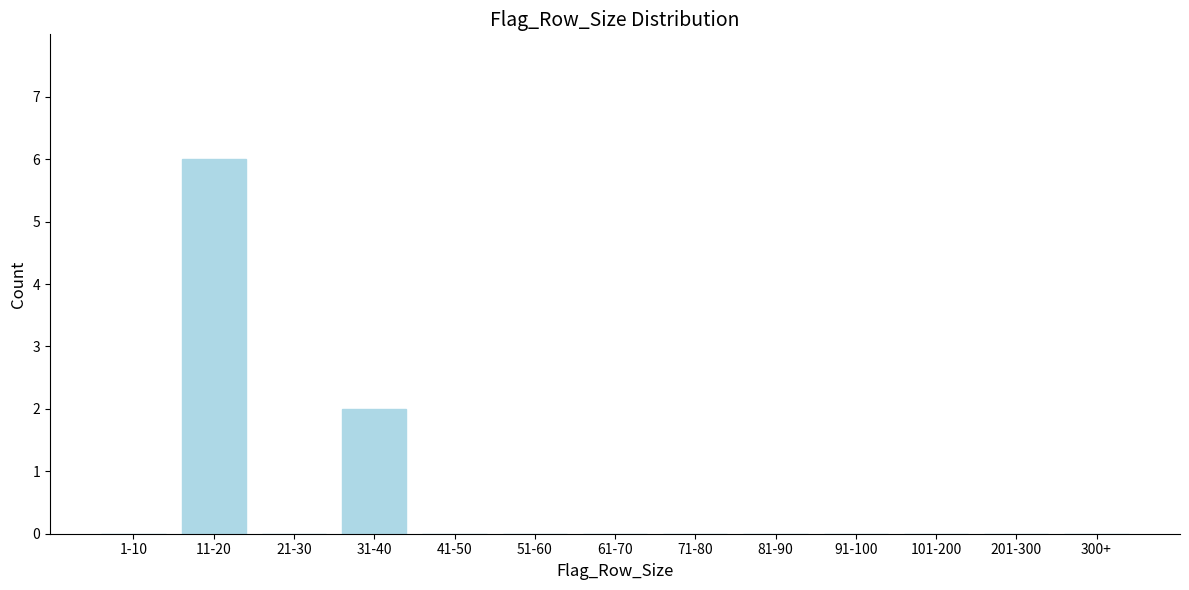

Reading left to right, what are all the values shown in this chart?

1-10=0	11-20=6	21-30=0	31-40=2	41-50=0	51-60=0	61-70=0	71-80=0	81-90=0	91-100=0	101-200=0	201-300=0	300+=0